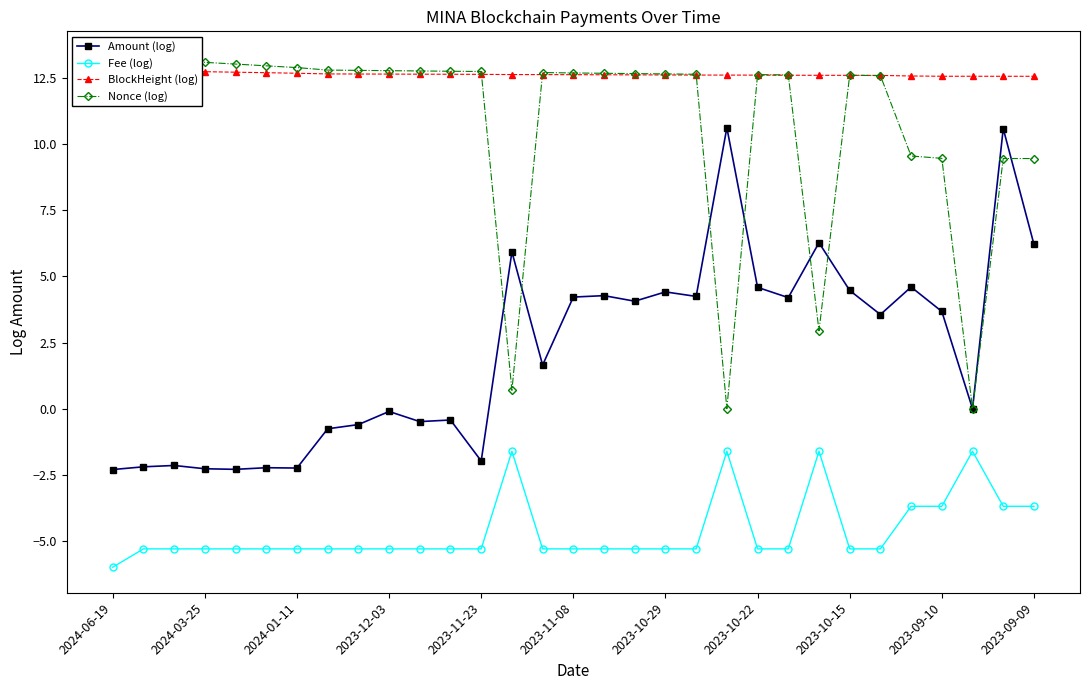

Reading left to right, what are all the values shown in this chart?

Amount (log): -2.3	-2.2	-2.1	-2.3	-2.3	-2.2	-2.2	-0.8	-0.6	-0.1	-0.5	-0.4	-2.0	5.9	1.6	4.2	4.3	4.1	4.4	4.2	10.6	4.6	4.2	6.3	4.5	3.6	4.6	3.7	0.0	10.6	6.2
Fee (log): -6.0	-5.3	-5.3	-5.3	-5.3	-5.3	-5.3	-5.3	-5.3	-5.3	-5.3	-5.3	-5.3	-1.6	-5.3	-5.3	-5.3	-5.3	-5.3	-5.3	-1.6	-5.3	-5.3	-1.6	-5.3	-5.3	-3.7	-3.7	-1.6	-3.7	-3.7
BlockHeight (log): 12.8	12.8	12.8	12.7	12.7	12.7	12.7	12.7	12.6	12.6	12.6	12.6	12.6	12.6	12.6	12.6	12.6	12.6	12.6	12.6	12.6	12.6	12.6	12.6	12.6	12.6	12.6	12.6	12.6	12.6	12.6
Nonce (log): 13.3	13.2	13.2	13.1	13.0	13.0	12.9	12.8	12.8	12.8	12.8	12.8	12.7	0.7	12.7	12.7	12.7	12.7	12.7	12.6	0.0	12.6	12.6	2.9	12.6	12.6	9.6	9.5	0.0	9.5	9.5